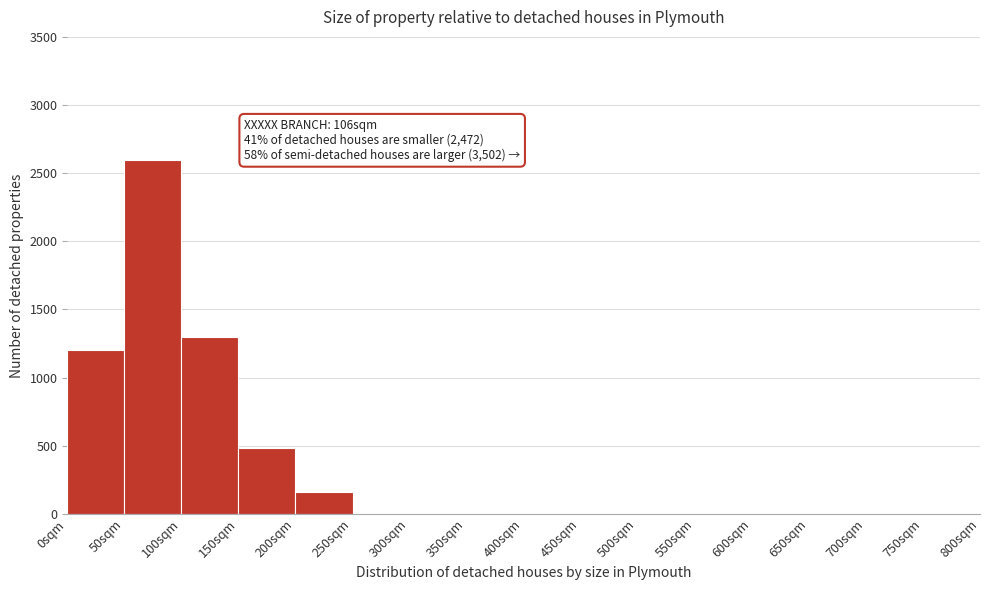

Which range on the x-axis has the tallest bar?

50 to 100